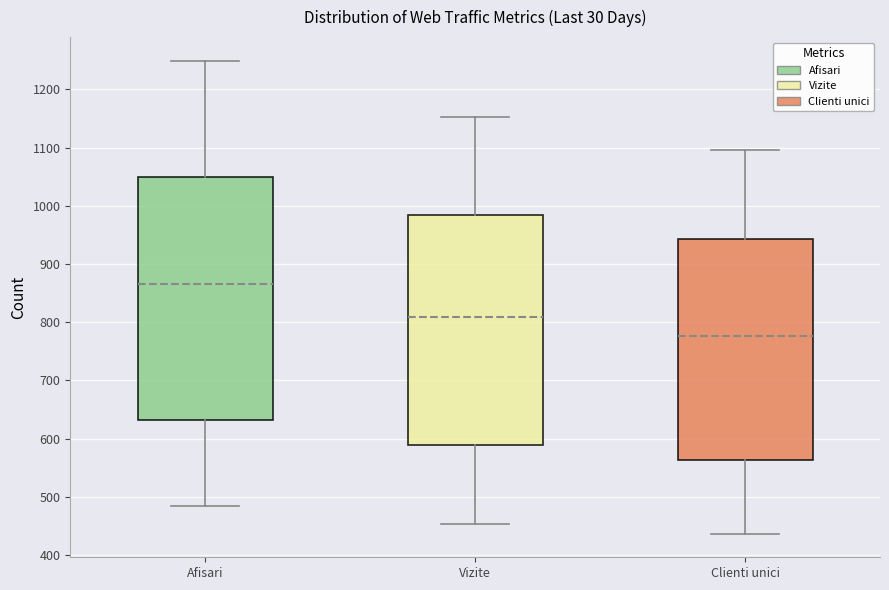

Comparing the boxes themselves (not the whiskers), which one is the tallest?

Afisari